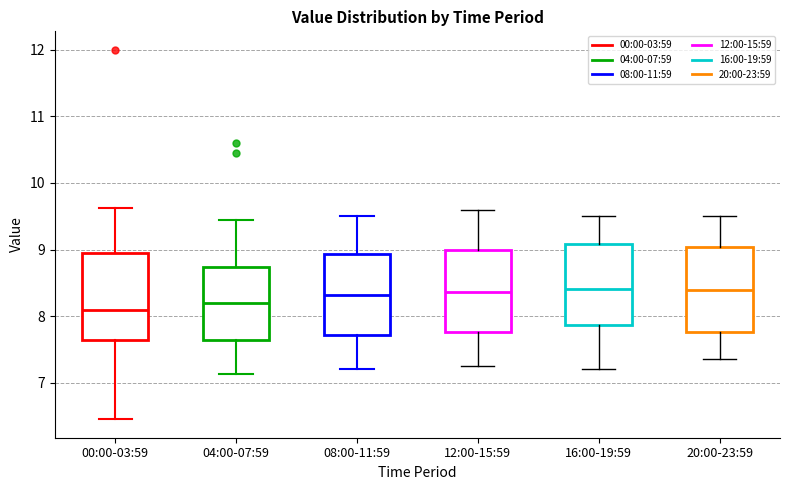

Reading left to right, read every box against the y-axis: the position of its median line, the range the box covers, and the ends of its whiskers. The values are not printed on the chart, so give them approximately, as read against the axis.

00:00-03:59: median 8.1, box 7.6 to 9.0, whiskers 6.5 to 9.6
04:00-07:59: median 8.2, box 7.6 to 8.7, whiskers 7.1 to 9.5
08:00-11:59: median 8.3, box 7.7 to 8.9, whiskers 7.2 to 9.5
12:00-15:59: median 8.4, box 7.8 to 9.0, whiskers 7.3 to 9.6
16:00-19:59: median 8.4, box 7.9 to 9.1, whiskers 7.2 to 9.5
20:00-23:59: median 8.4, box 7.8 to 9.0, whiskers 7.4 to 9.5